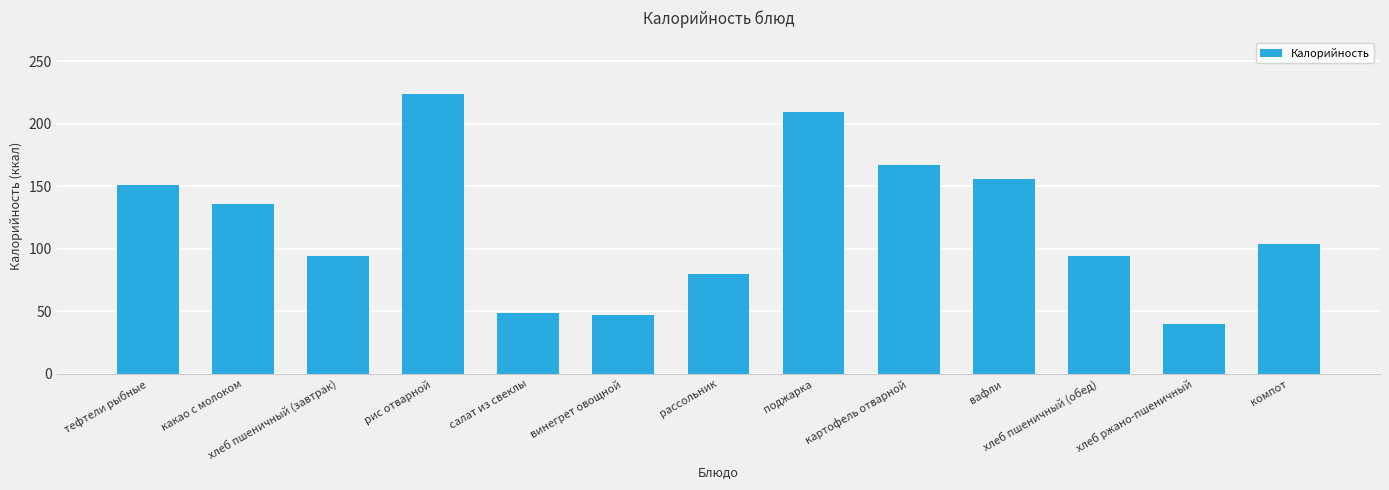

Does the chart contain stacked bars?

No